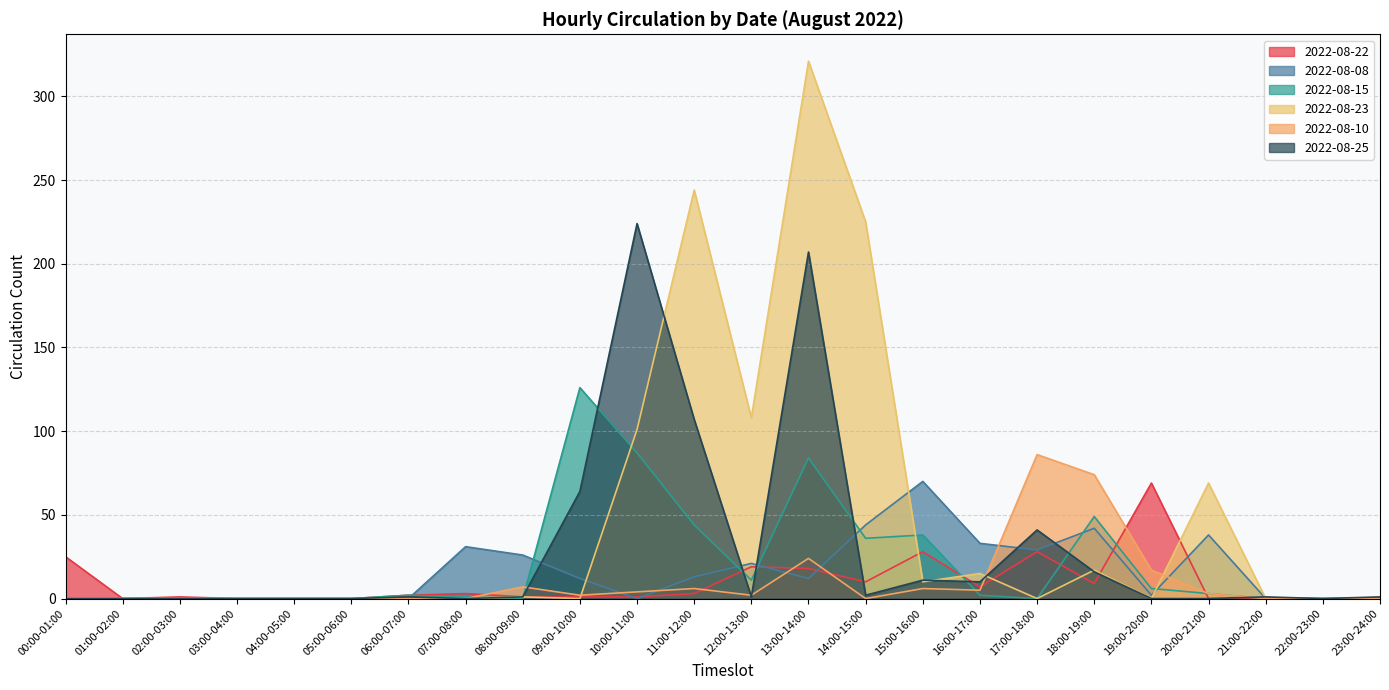

Reading left to right, extract all data points from this chart.

2022-08-22: 00:00-01:00=25	01:00-02:00=0	02:00-03:00=1	03:00-04:00=0	04:00-05:00=0	05:00-06:00=0	06:00-07:00=2	07:00-08:00=3	08:00-09:00=1	09:00-10:00=1	10:00-11:00=1	11:00-12:00=3	12:00-13:00=19	13:00-14:00=18	14:00-15:00=10	15:00-16:00=28	16:00-17:00=7	17:00-18:00=28	18:00-19:00=9	19:00-20:00=69	20:00-21:00=0	21:00-22:00=0	22:00-23:00=0	23:00-24:00=0
2022-08-08: 00:00-01:00=0	01:00-02:00=0	02:00-03:00=0	03:00-04:00=0	04:00-05:00=0	05:00-06:00=0	06:00-07:00=0	07:00-08:00=31	08:00-09:00=26	09:00-10:00=12	10:00-11:00=0	11:00-12:00=13	12:00-13:00=21	13:00-14:00=12	14:00-15:00=44	15:00-16:00=70	16:00-17:00=33	17:00-18:00=29	18:00-19:00=42	19:00-20:00=2	20:00-21:00=38	21:00-22:00=0	22:00-23:00=0	23:00-24:00=0
2022-08-15: 00:00-01:00=0	01:00-02:00=0	02:00-03:00=0	03:00-04:00=0	04:00-05:00=0	05:00-06:00=0	06:00-07:00=2	07:00-08:00=1	08:00-09:00=0	09:00-10:00=126	10:00-11:00=87	11:00-12:00=44	12:00-13:00=11	13:00-14:00=84	14:00-15:00=36	15:00-16:00=38	16:00-17:00=2	17:00-18:00=0	18:00-19:00=49	19:00-20:00=6	20:00-21:00=3	21:00-22:00=0	22:00-23:00=0	23:00-24:00=0
2022-08-23: 00:00-01:00=0	01:00-02:00=0	02:00-03:00=0	03:00-04:00=0	04:00-05:00=0	05:00-06:00=0	06:00-07:00=0	07:00-08:00=0	08:00-09:00=1	09:00-10:00=0	10:00-11:00=101	11:00-12:00=244	12:00-13:00=108	13:00-14:00=321	14:00-15:00=225	15:00-16:00=10	16:00-17:00=15	17:00-18:00=0	18:00-19:00=17	19:00-20:00=0	20:00-21:00=69	21:00-22:00=0	22:00-23:00=0	23:00-24:00=0
2022-08-10: 00:00-01:00=0	01:00-02:00=0	02:00-03:00=0	03:00-04:00=0	04:00-05:00=0	05:00-06:00=0	06:00-07:00=0	07:00-08:00=0	08:00-09:00=7	09:00-10:00=2	10:00-11:00=4	11:00-12:00=6	12:00-13:00=2	13:00-14:00=24	14:00-15:00=0	15:00-16:00=6	16:00-17:00=5	17:00-18:00=86	18:00-19:00=74	19:00-20:00=17	20:00-21:00=3	21:00-22:00=0	22:00-23:00=0	23:00-24:00=0
2022-08-25: 00:00-01:00=0	01:00-02:00=0	02:00-03:00=0	03:00-04:00=0	04:00-05:00=0	05:00-06:00=0	06:00-07:00=1	07:00-08:00=0	08:00-09:00=1	09:00-10:00=64	10:00-11:00=224	11:00-12:00=107	12:00-13:00=1	13:00-14:00=207	14:00-15:00=2	15:00-16:00=11	16:00-17:00=10	17:00-18:00=41	18:00-19:00=16	19:00-20:00=0	20:00-21:00=0	21:00-22:00=1	22:00-23:00=0	23:00-24:00=1